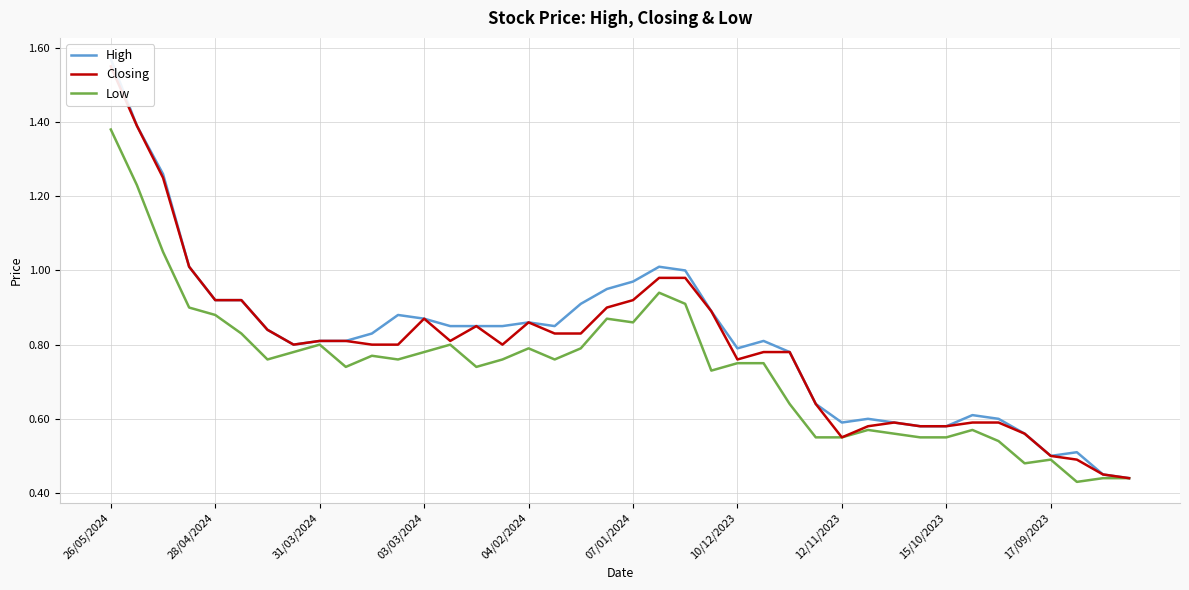

What is the average value of the High series?

0.8